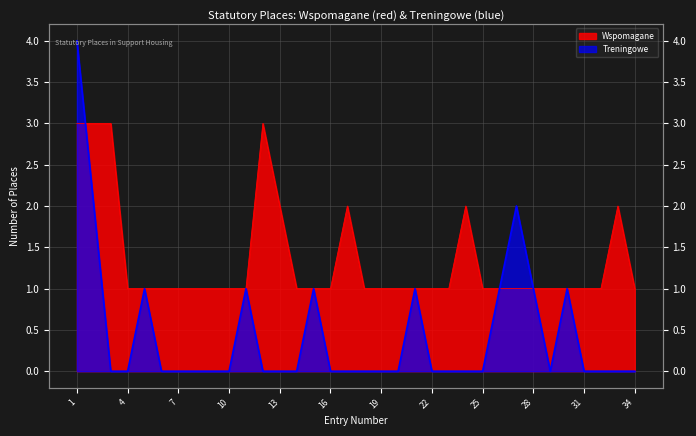

In Wspomagane, how many points are higher than both neighbors (excluding endpoints)?

4